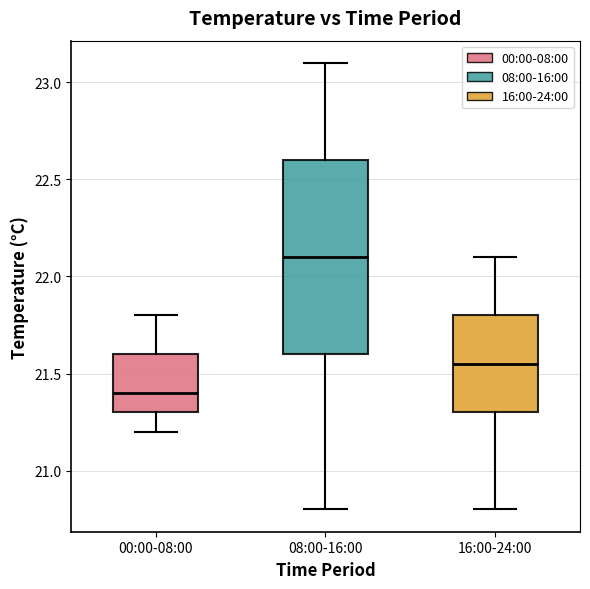

Reading left to right, read every box against the y-axis: the position of its median line, the range the box covers, and the ends of its whiskers. The values are not printed on the chart, so give them approximately, as read against the axis.

00:00-08:00: median 21.40, box 21.30 to 21.60, whiskers 21.20 to 21.80
08:00-16:00: median 22.10, box 21.60 to 22.60, whiskers 20.80 to 23.10
16:00-24:00: median 21.55, box 21.30 to 21.80, whiskers 20.80 to 22.10